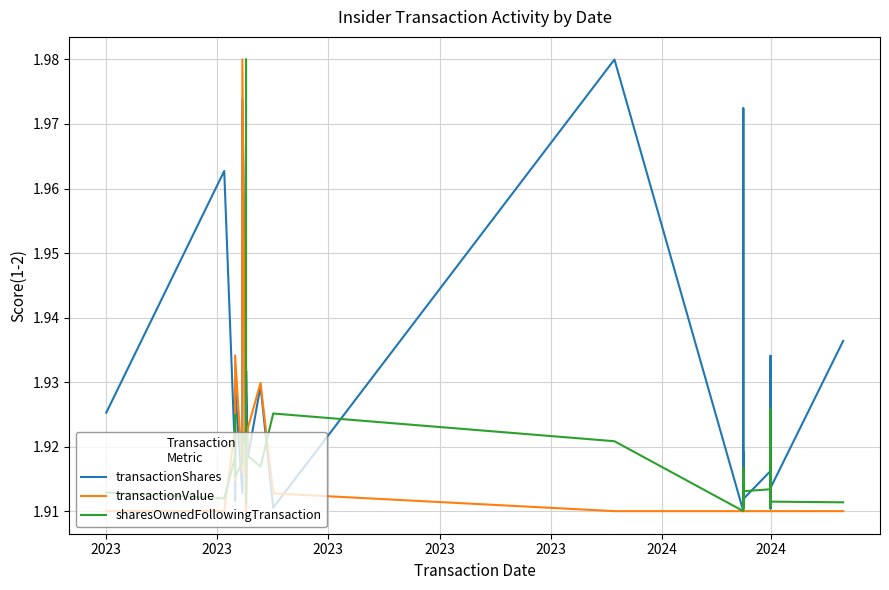

Is it true that sharesOwnedFollowingTransaction equals 0.8 at 2024?

False